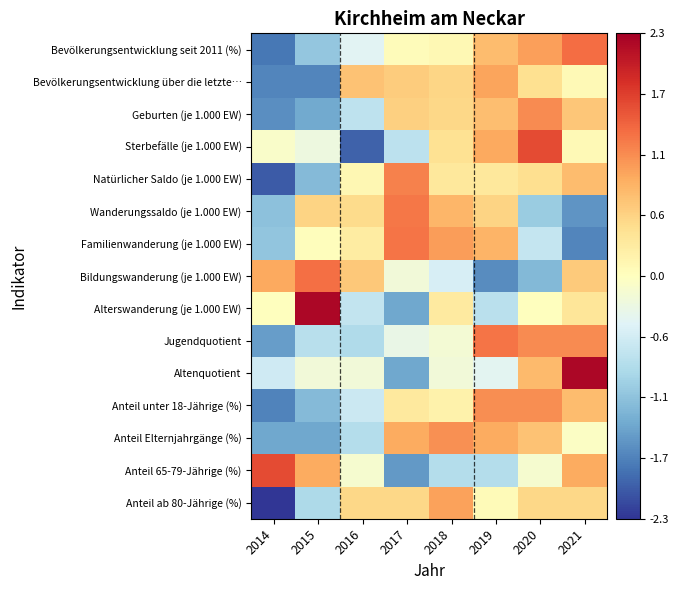

List the series in order of their peak value, highest first.

Altenquotient, Alterswanderung (je 1.000 EW), Anteil 65-79-Jährige (%), Sterbefälle (je 1.000 EW), Bevölkerungsentwicklung seit 2011 (%), Bildungswanderung (je 1.000 EW), Jugendquotient, Familienwanderung (je 1.000 EW), Wanderungssaldo (je 1.000 EW), Natürlicher Saldo (je 1.000 EW), Geburten (je 1.000 EW), Anteil unter 18-Jährige (%), Anteil Elternjahrgänge (%), Anteil ab 80-Jährige (%), Bevölkerungsentwicklung über die letzte…